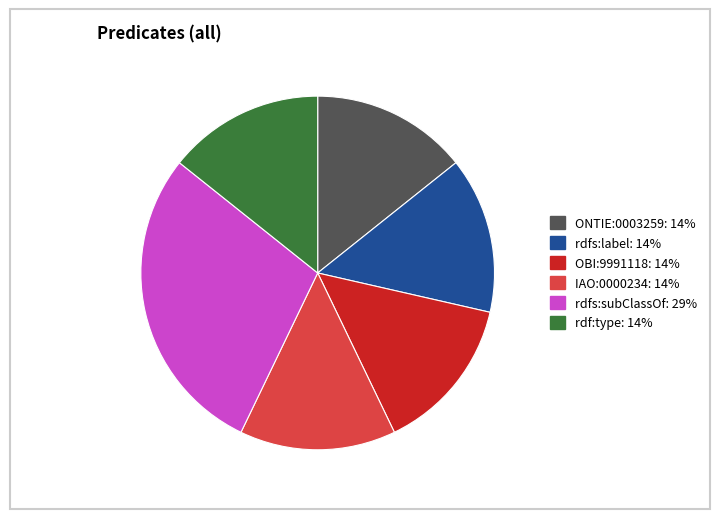

The rdfs:subClassOf slice represents 20% of the pie. True or false?

False